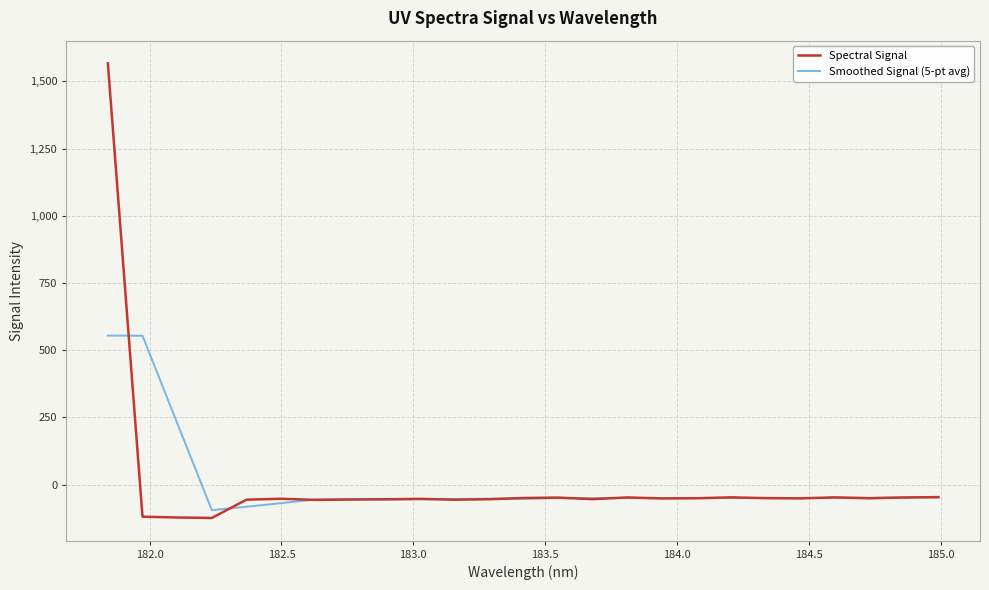

Which series has the widest spread of values?

Spectral Signal